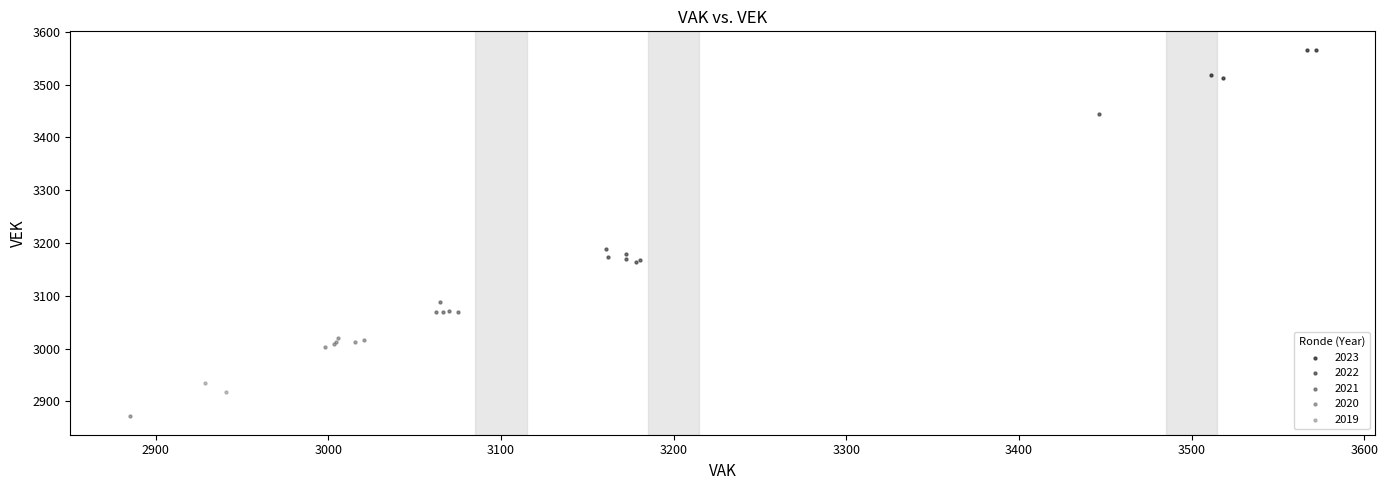

What are all the series names shown in the legend?

2023, 2022, 2021, 2020, 2019